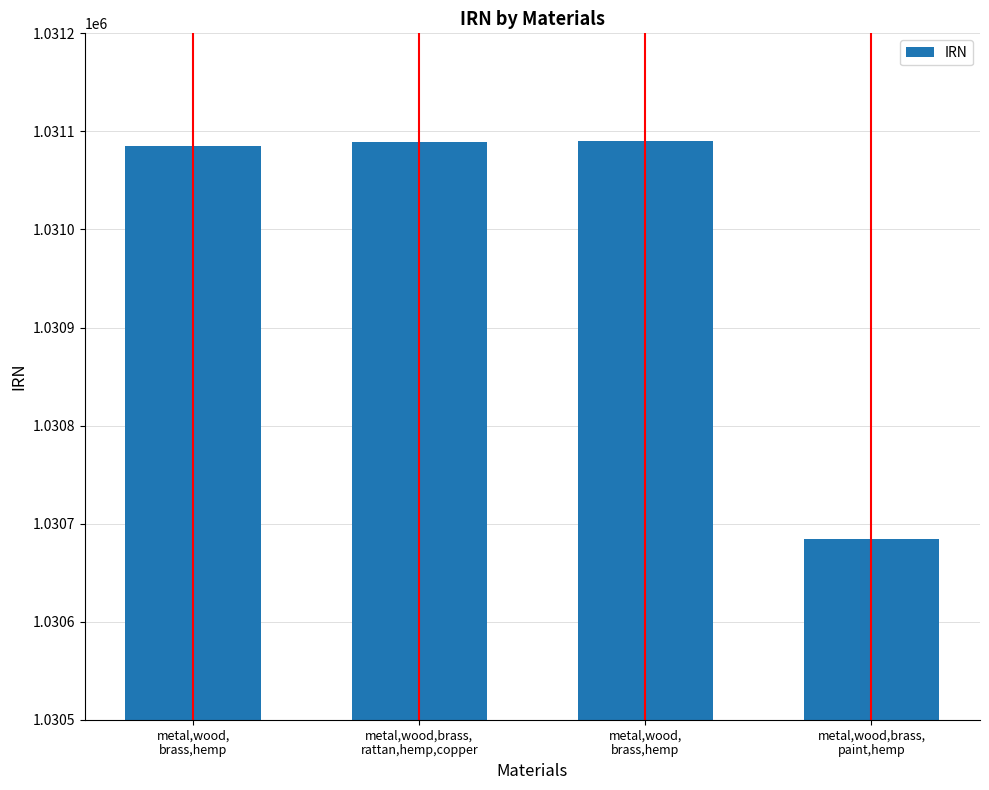

Reading left to right, extract all data points from this chart.

metal,wood,
brass,hemp=1031085	metal,wood,brass,
rattan,hemp,copper=1031089	metal,wood,
brass,hemp=1031090	metal,wood,brass,
paint,hemp=1030684